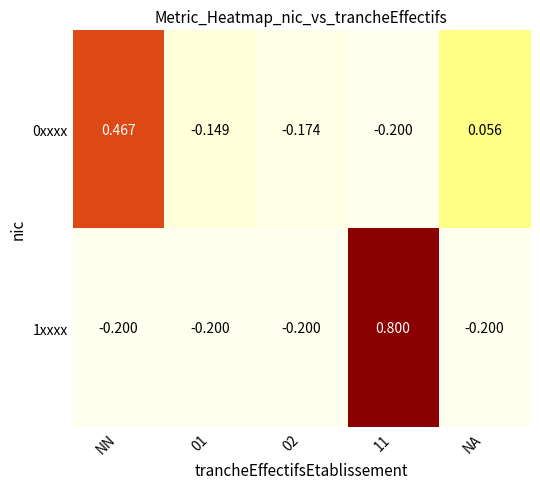

Is the value of 0xxxx at 01 greater than the value of 1xxxx at NN?

Yes